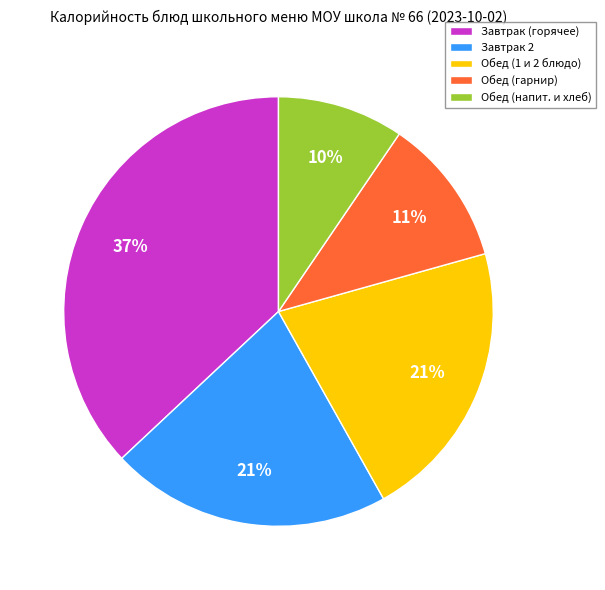

Does Обед (напит. и хлеб) account for over 50% of the chart?

No